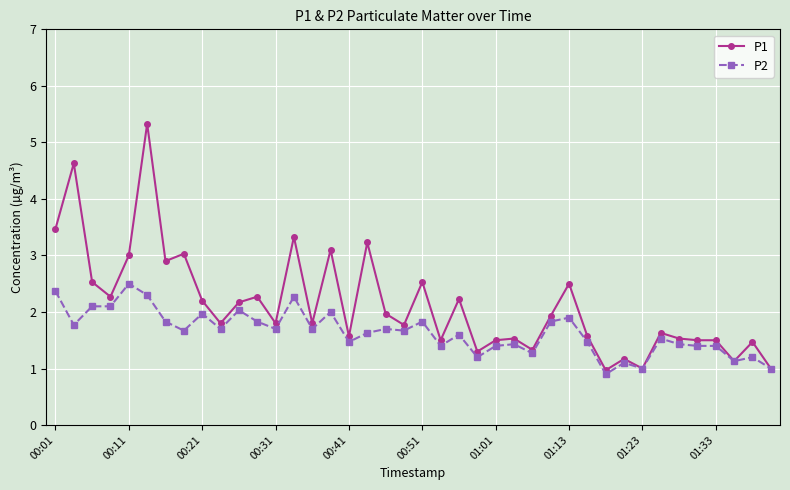

What is the value of the P2 point at the 1st from the left?

2.4